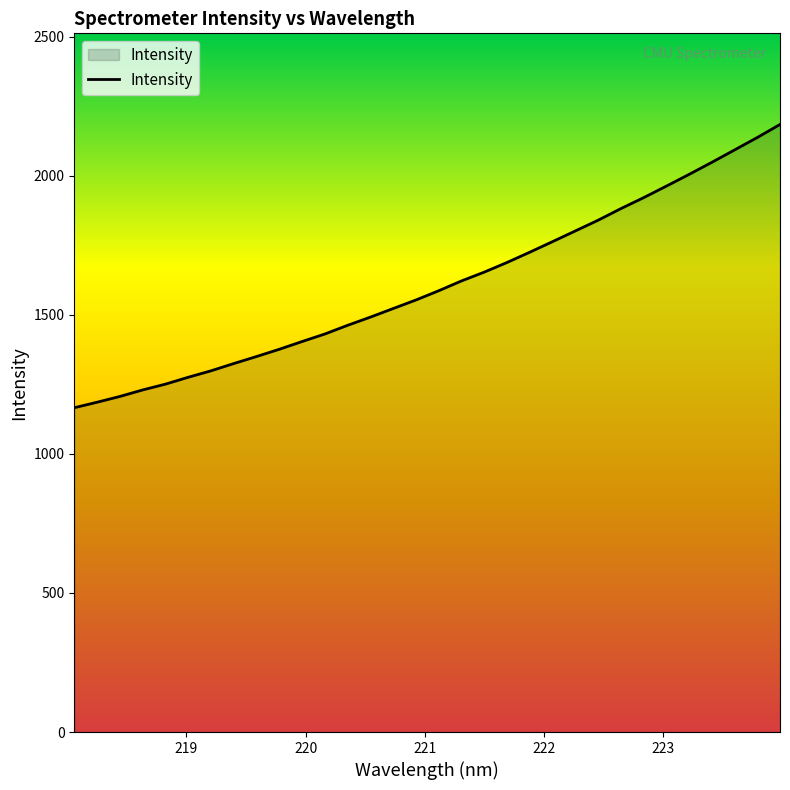

What is the smallest value displayed?

1165.7